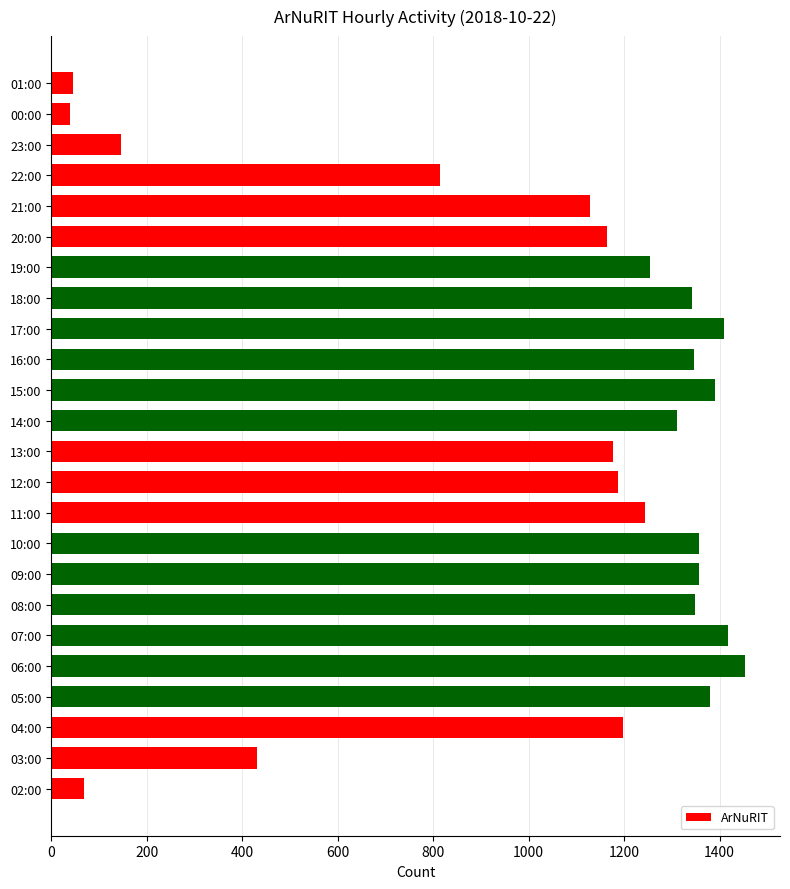

Which category has the highest value across all series?

06:00